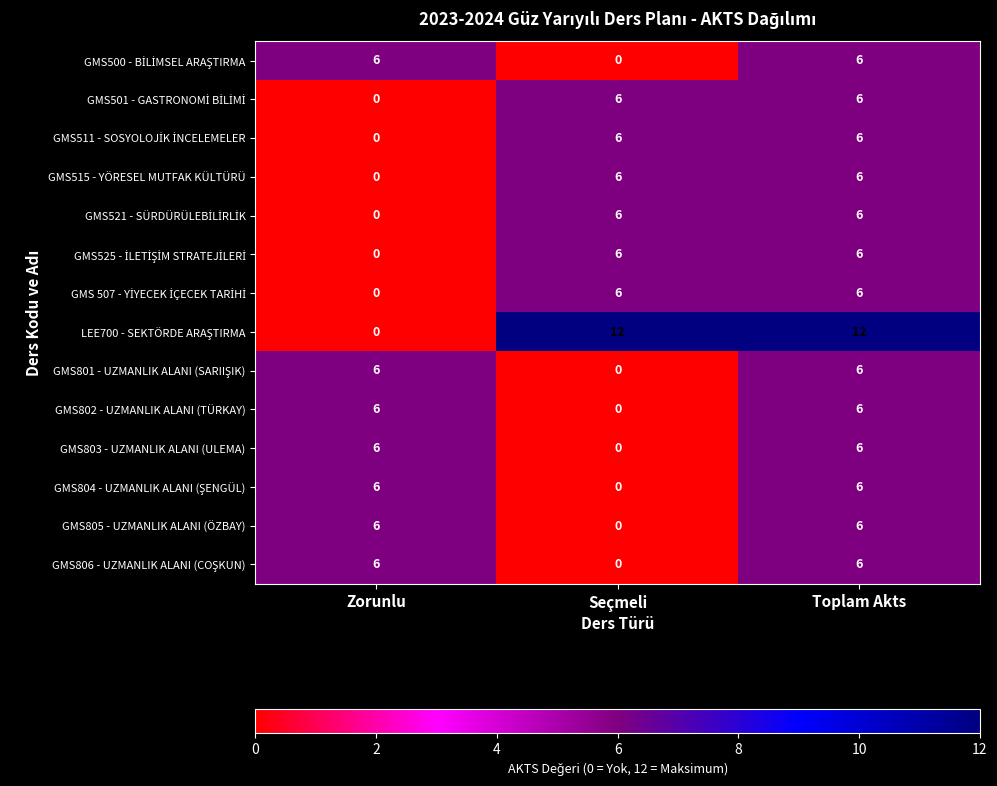

What is the sum of all GMS802 - UZMANLIK ALANI (TÜRKAY) values?

12